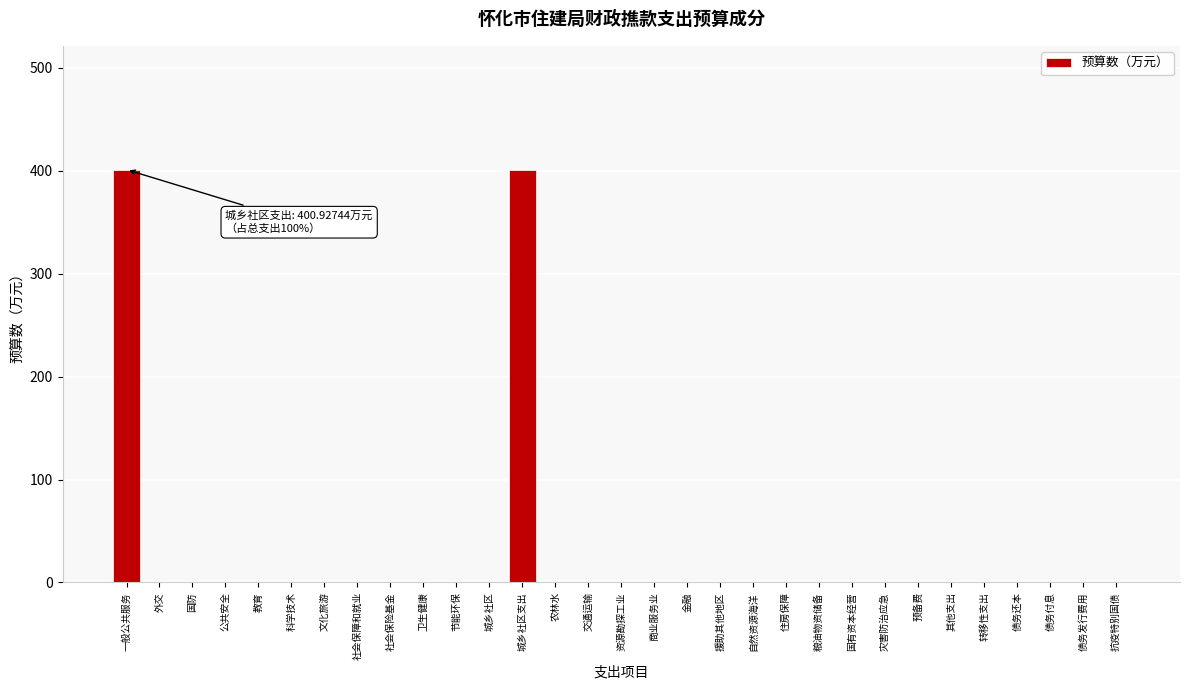

True or false: the data shows 400.9 at 城乡社区支出.

True